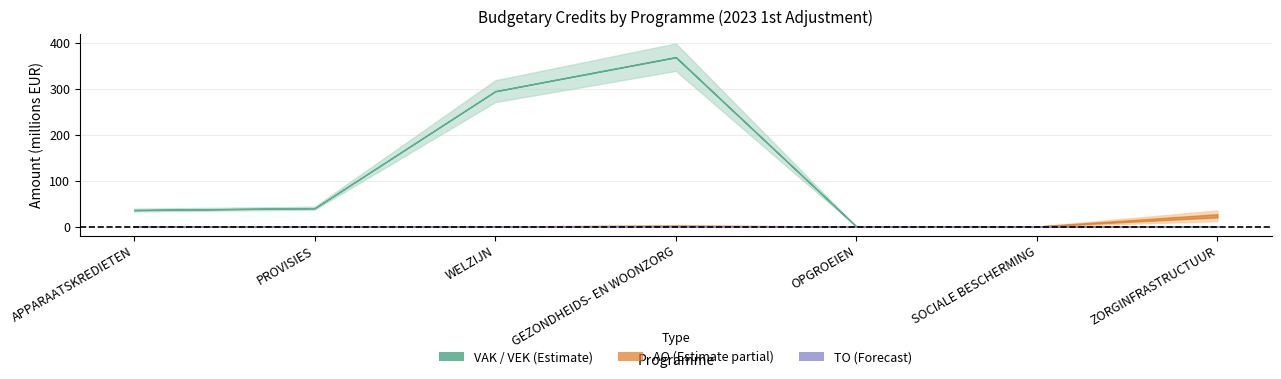

At how many categories does at least one series exceed 280759?

2